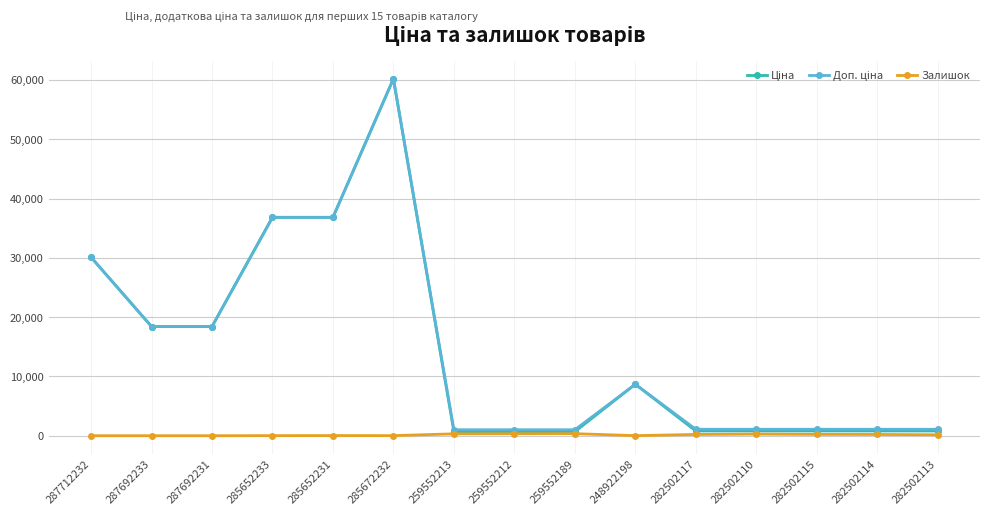

Which label corresponds to the largest value in the chart?

285672232